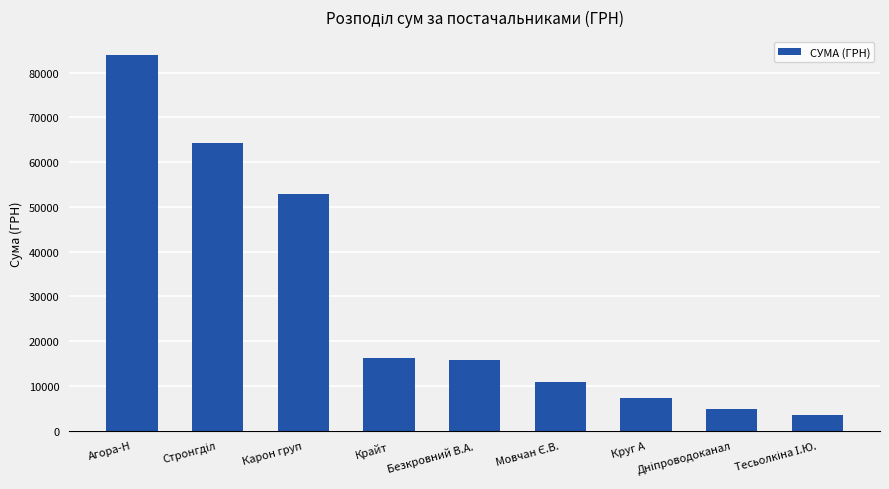

How many bars are there in total?

9